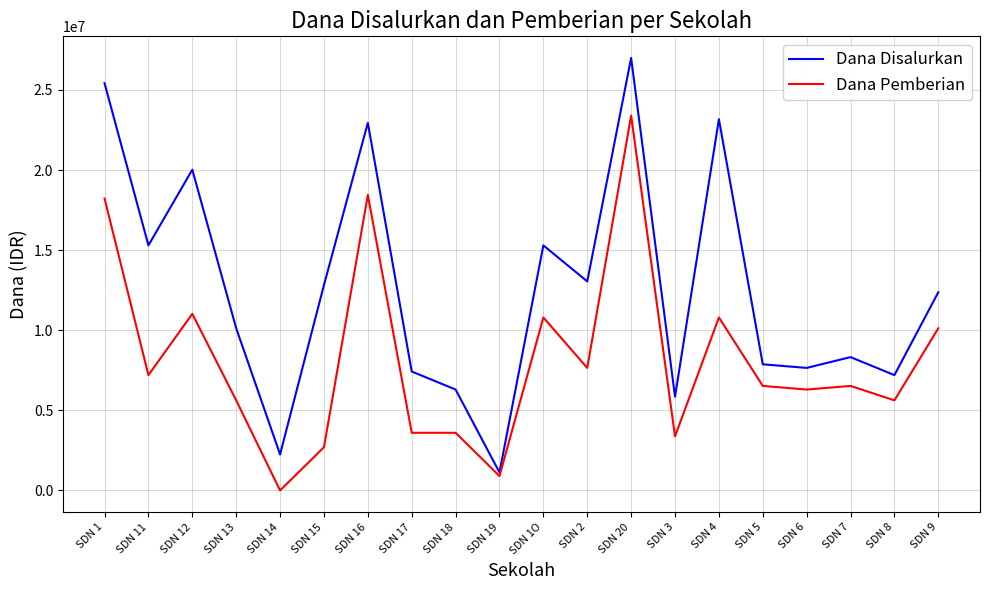

Which series has the largest range (max minus min)?

Dana Disalurkan